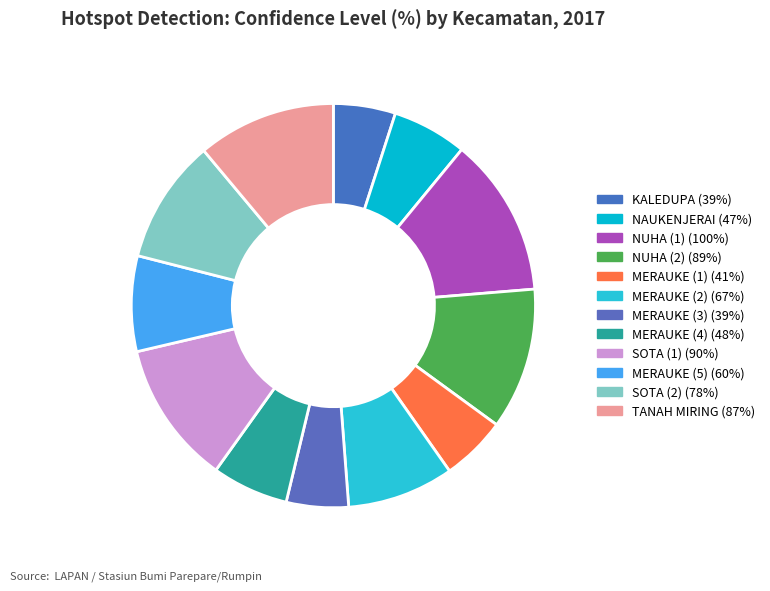

What percentage is the SOTA (1) slice, to the nearest percent?

11%